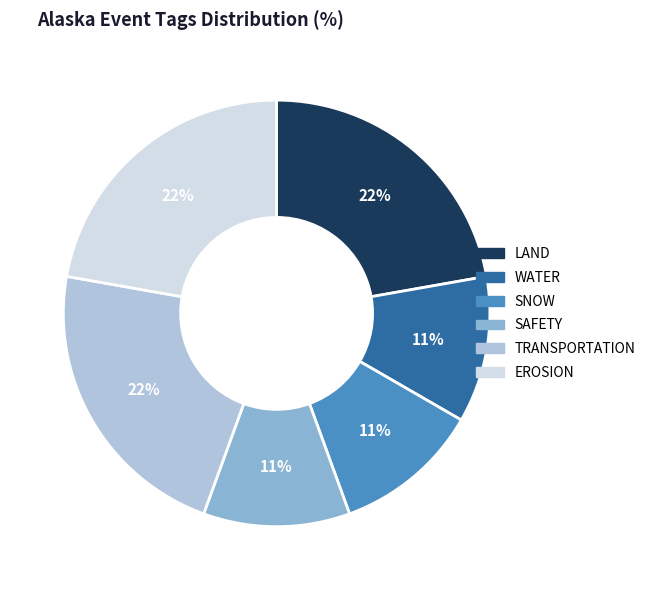

What is the ratio of the value at WATER to the value at TRANSPORTATION?

0.5